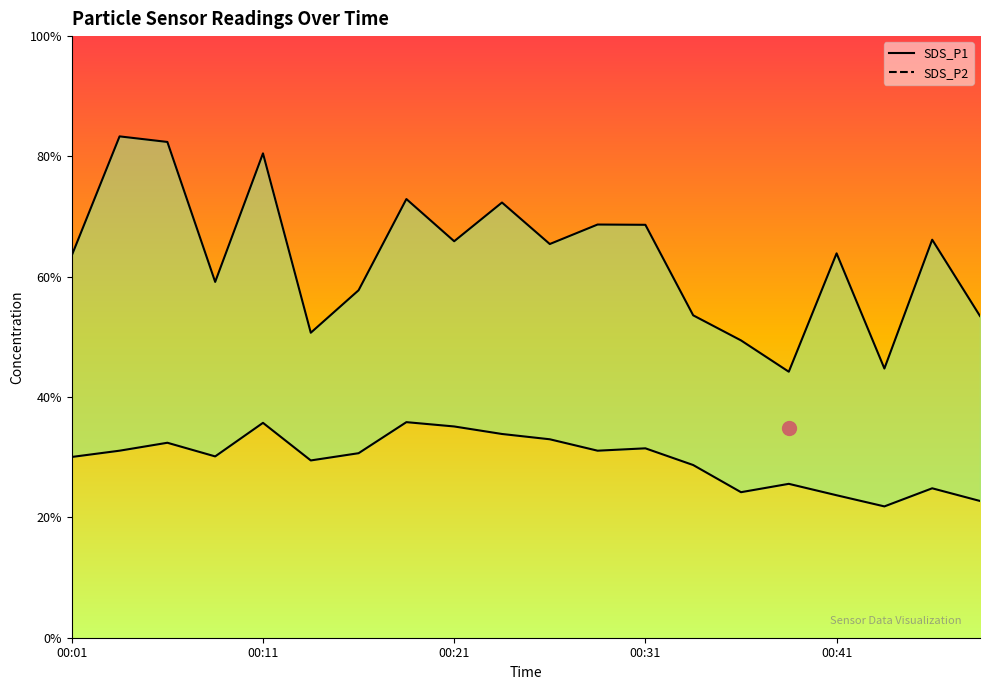

The SDS_P1 series shows 29.9 at 5. True or false?

False